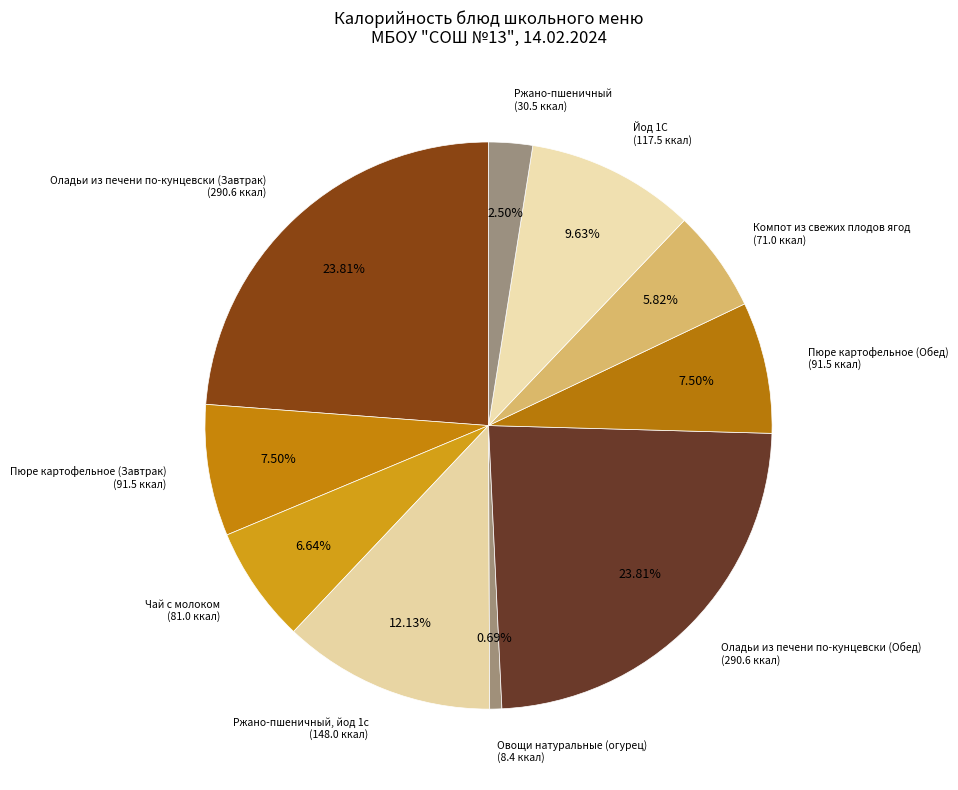

To the nearest percent, what is the difference between the Чай с молоком and Оладьи из печени по-кунцевски (Обед) slice percentages?

17%